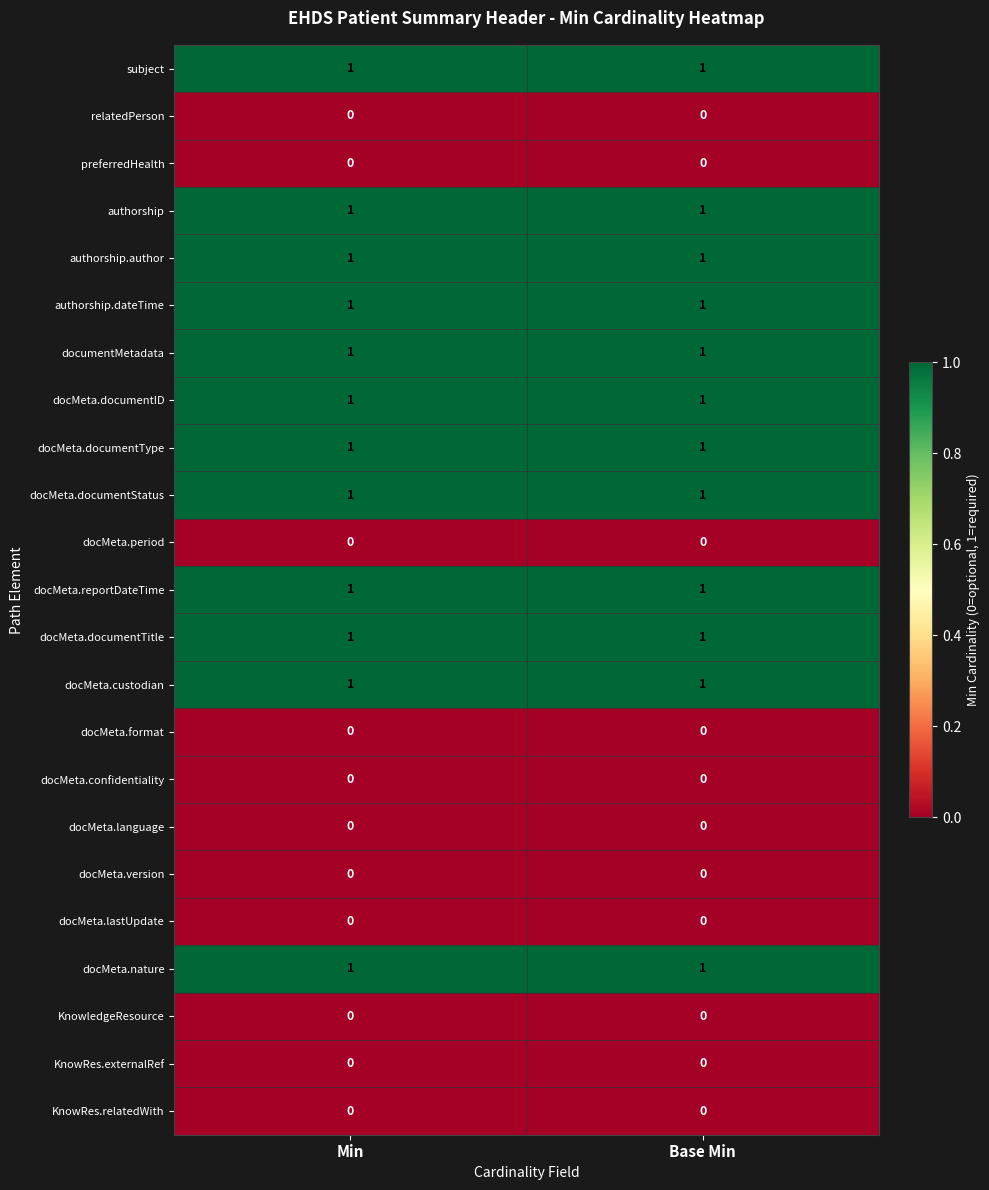

How many series are shown in this chart?

23